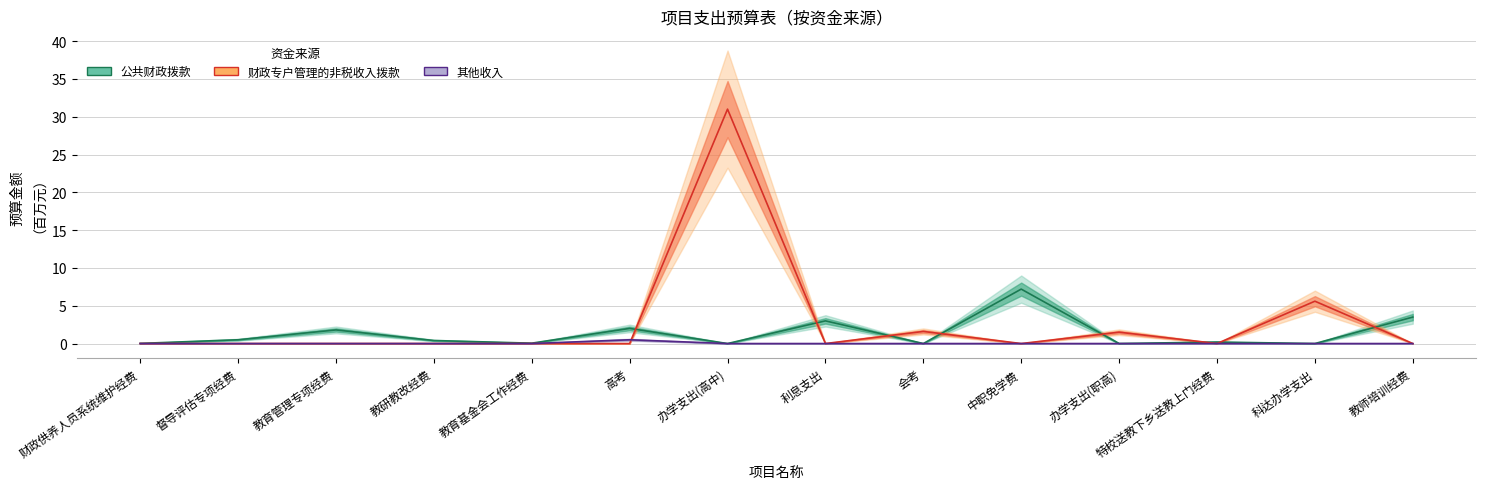

Where is 其他收入 nearest to the value 0?

财政供养人员系统维护经费